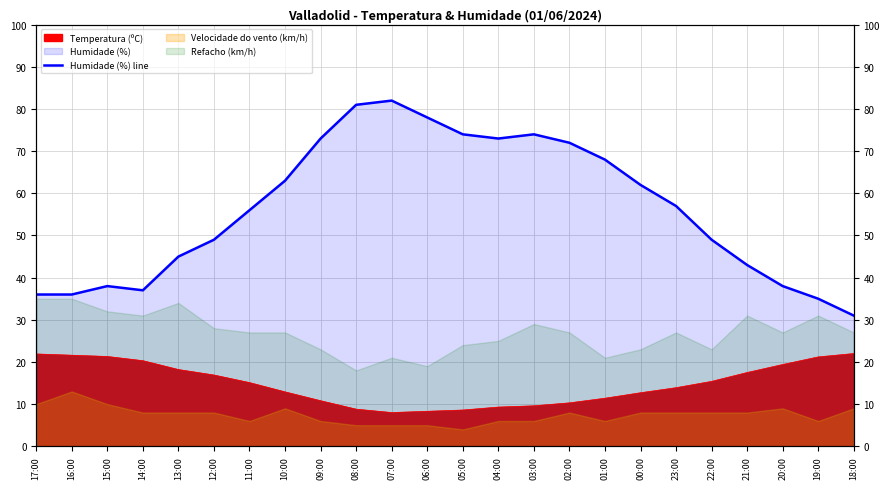

How many lines are shown in the chart?

1